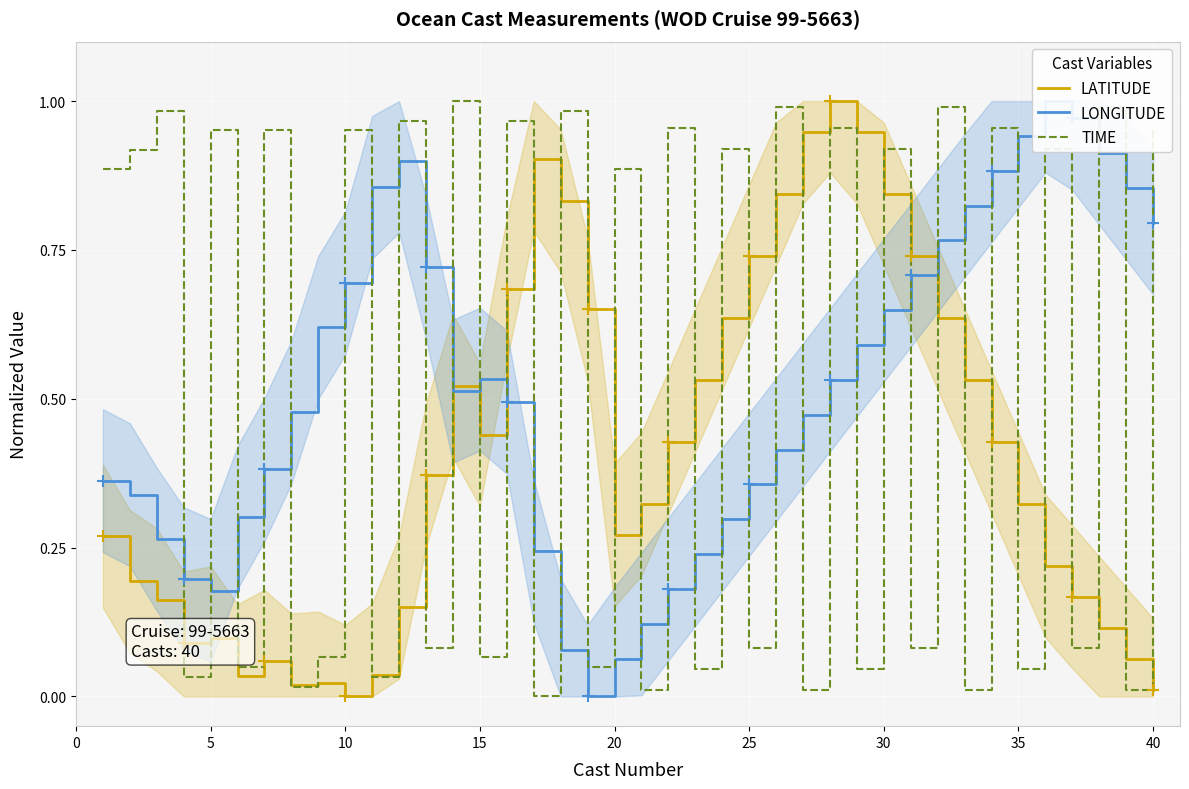

How many times do LONGITUDE and TIME cross each other?

32